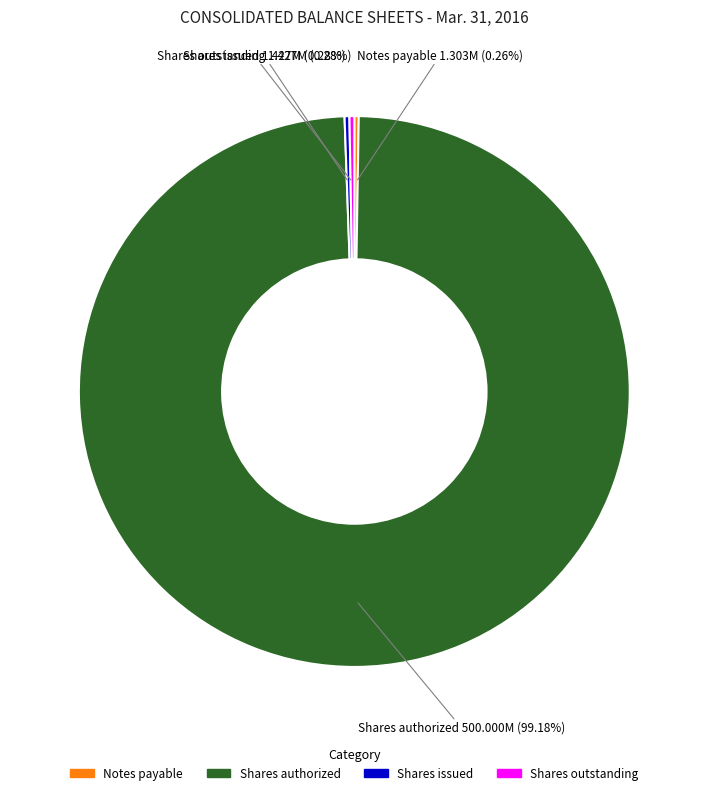

Is there any slice that represents more than half of the pie?

Yes